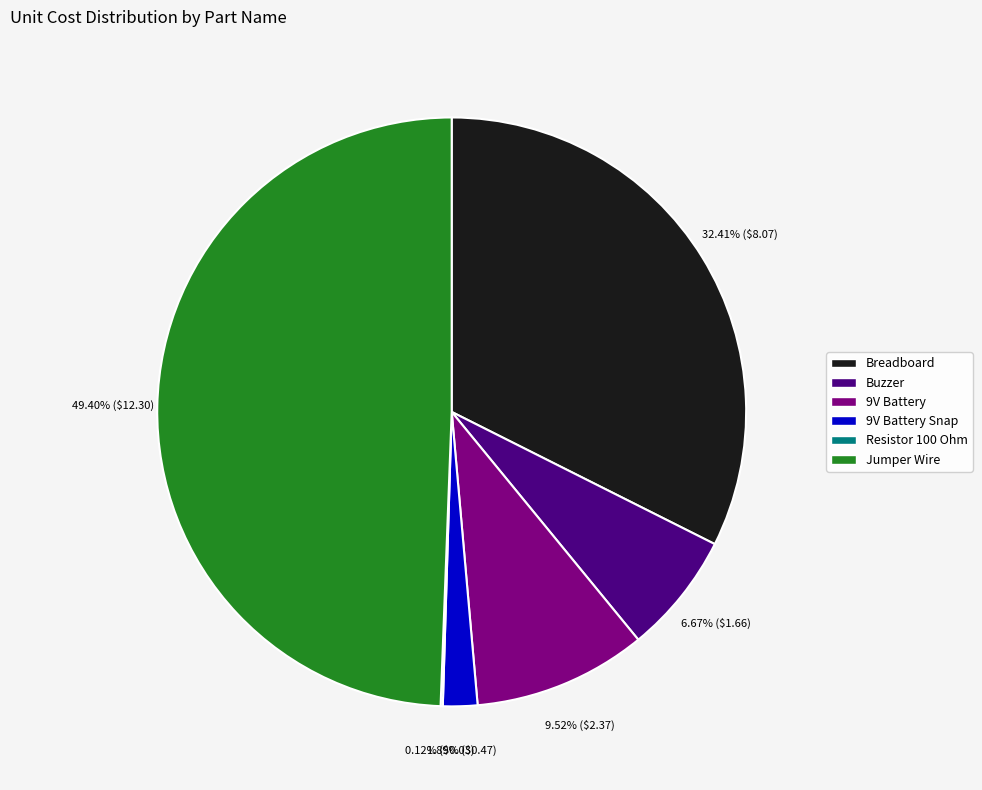

What percentage do Jumper Wire and 9V Battery Snap together represent?

51.3%